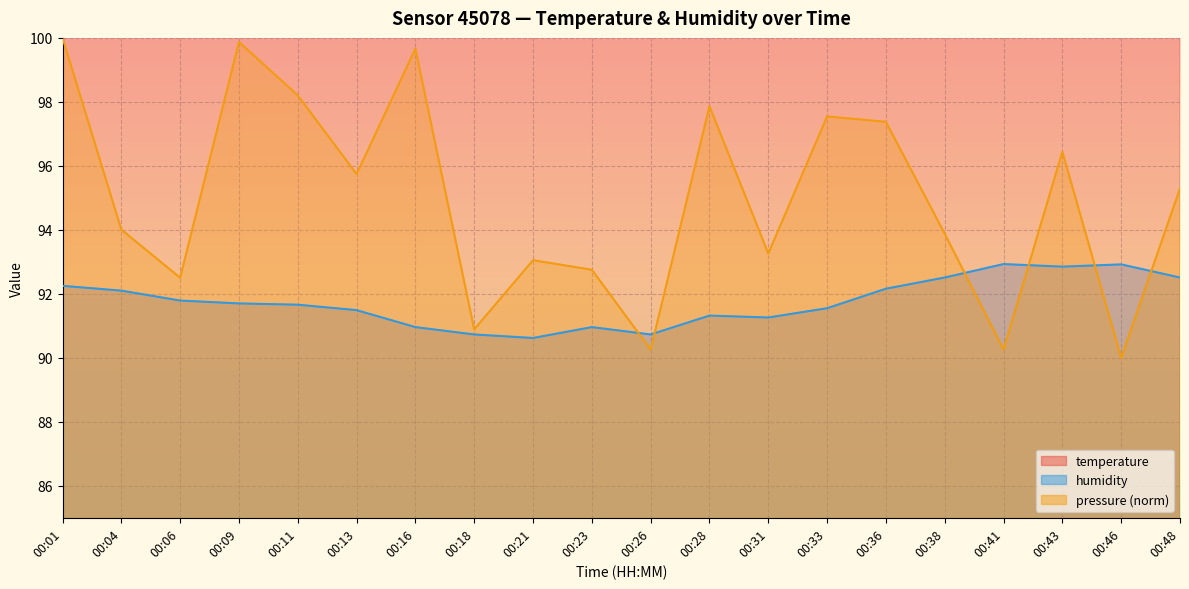

List the series in order of their peak value, highest first.

temperature, pressure_norm, humidity